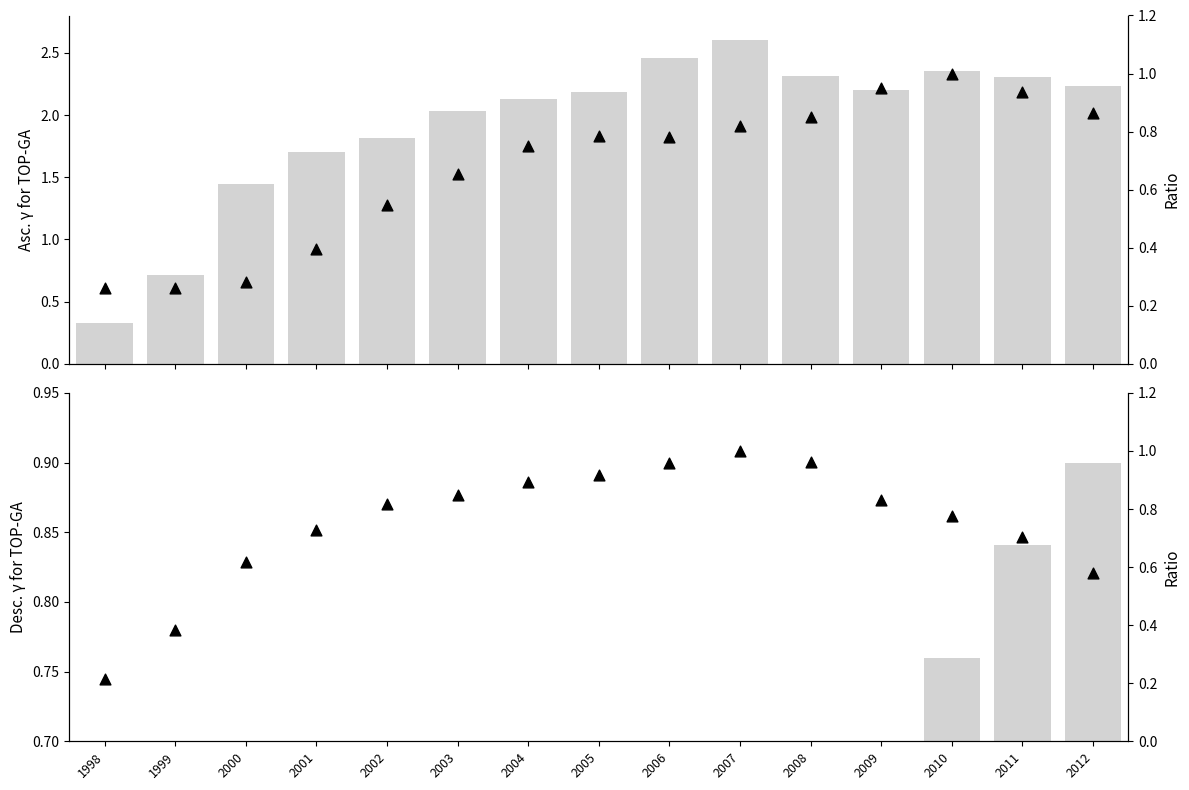

Is the value of Renta Variable at 2005 greater than the value of Renta Mixta ratio at 2000?

Yes